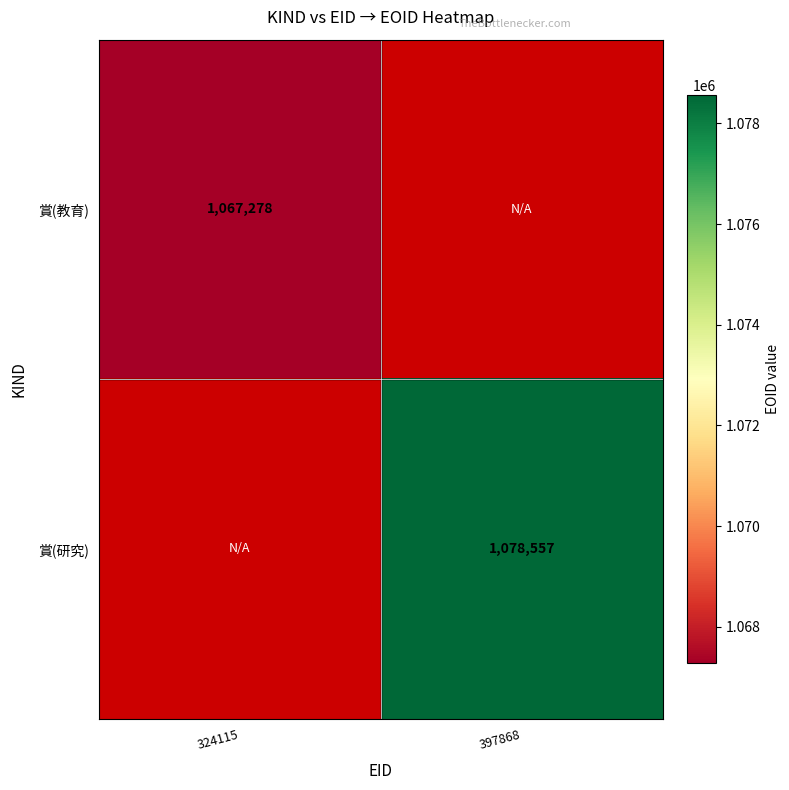

True or false: 賞(教育) has a value of 1612453 at 324115.

False